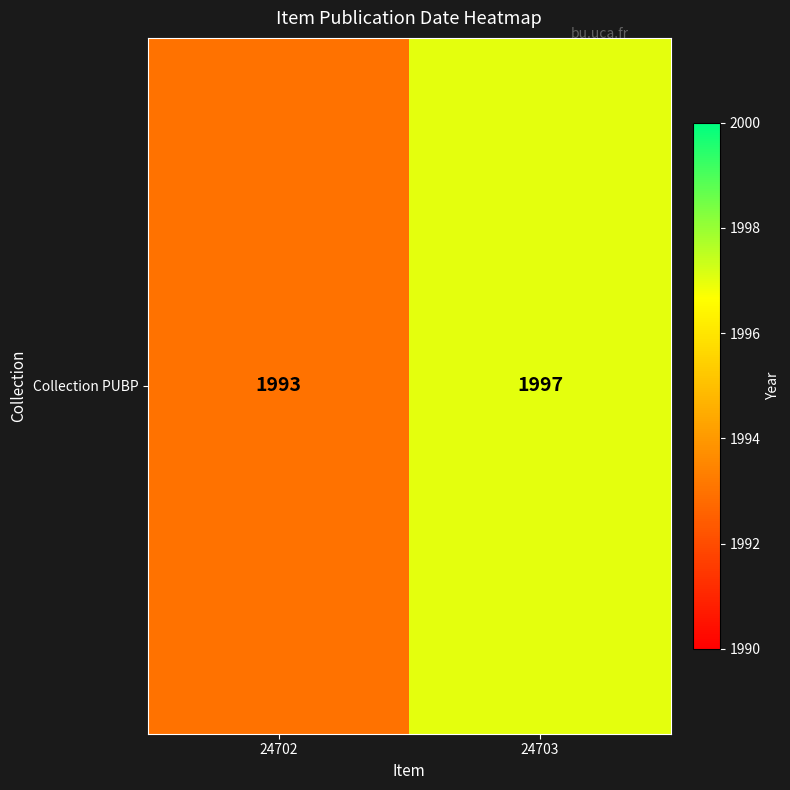

How many data points are less than 1997?

1